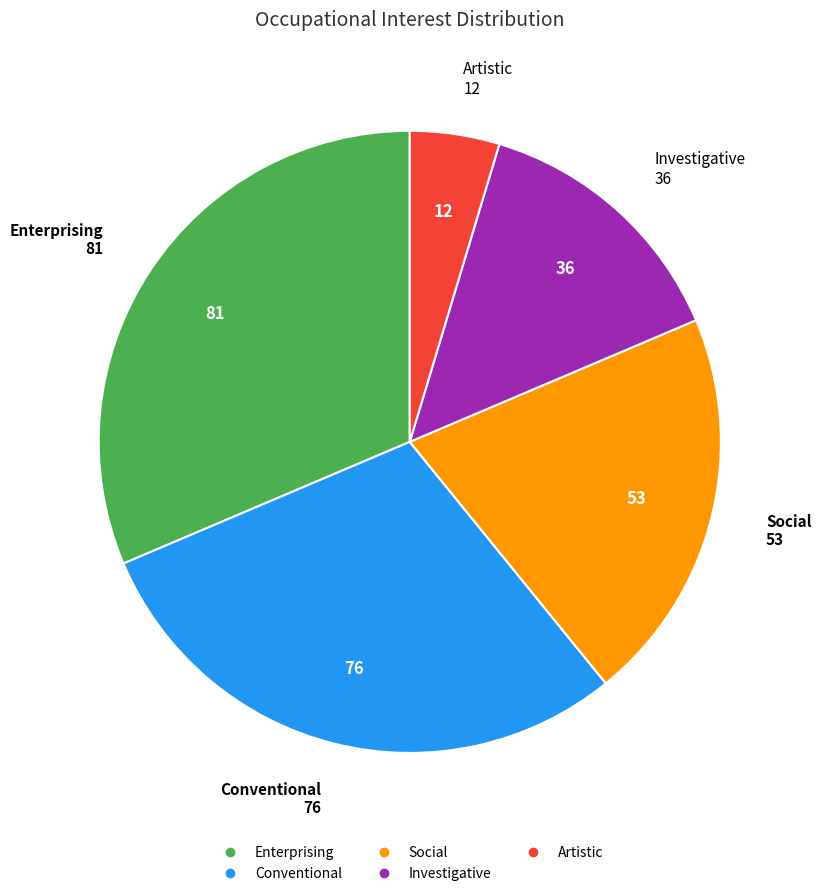

Does any single category account for the majority?

No